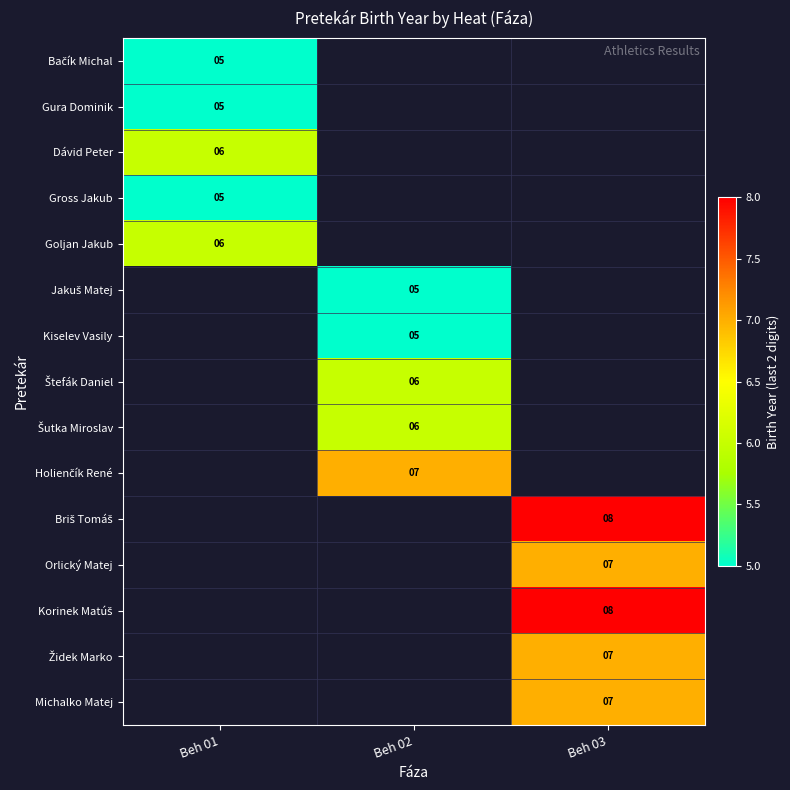

Which label corresponds to the smallest value in the chart?

Beh 01